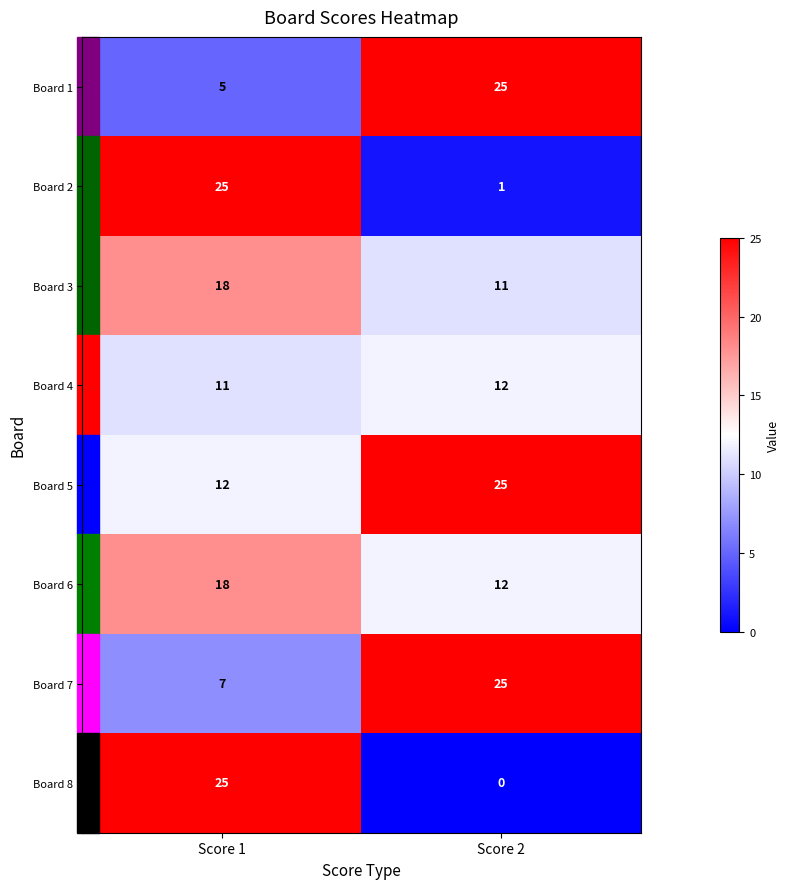

What is the sum of the Board 7 values at Score 1 and Score 2?

32